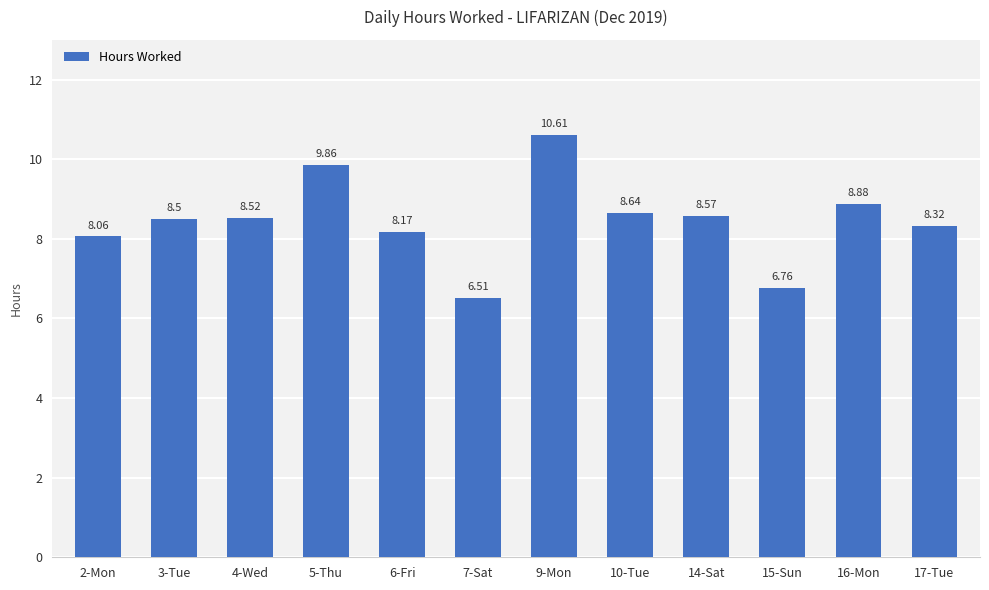

The value at 14-Sat is 8.6. True or false?

True